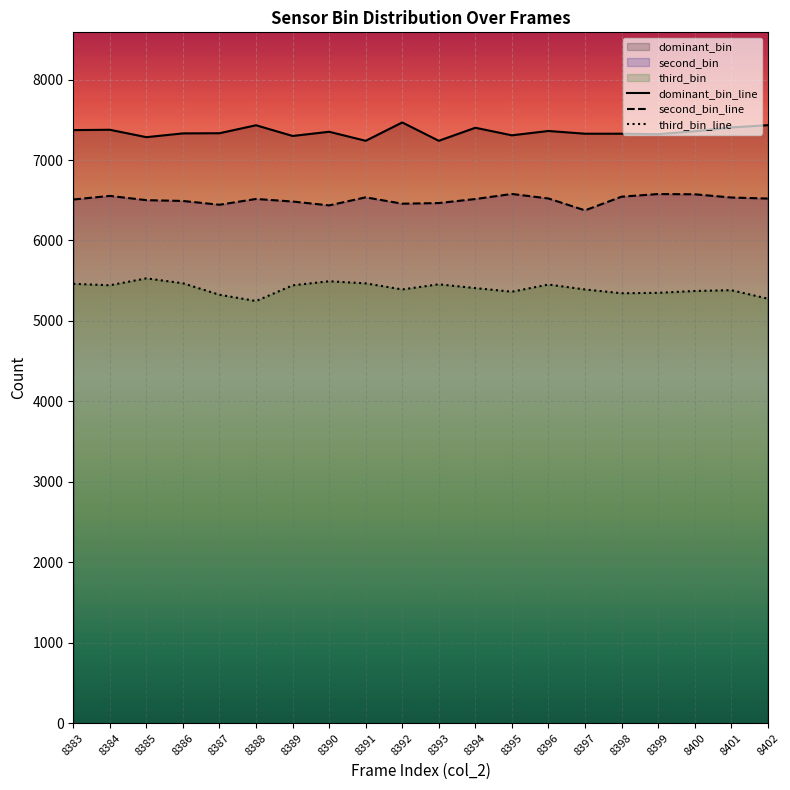

Which category has the highest value in the second_bin_line series?

8395